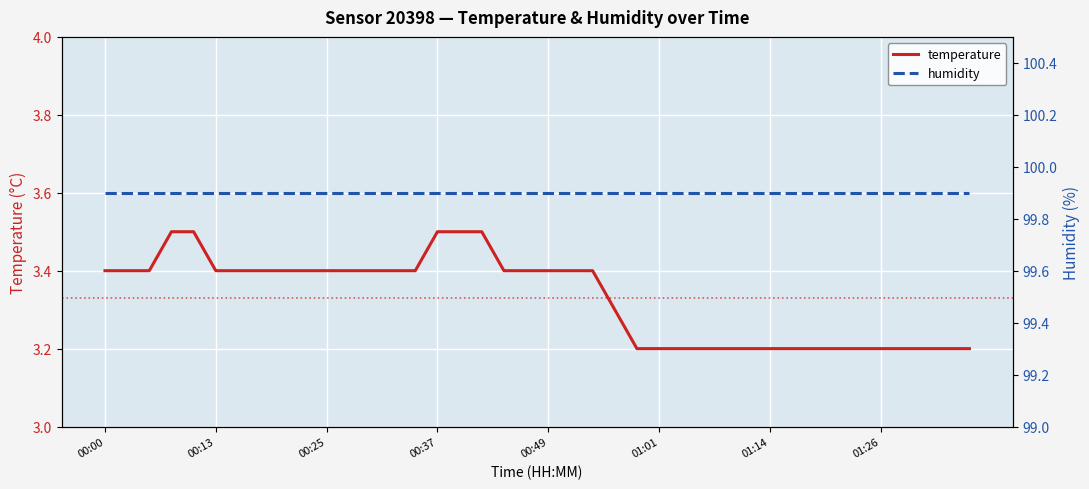

Which label corresponds to the smallest value in the chart?

00:59